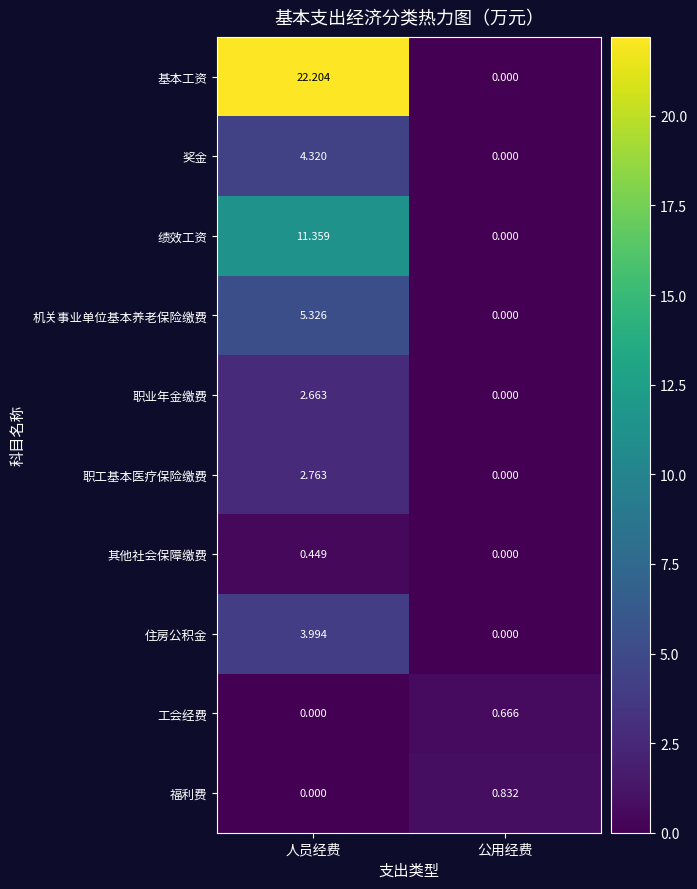

Which series has the largest range (max minus min)?

基本工资